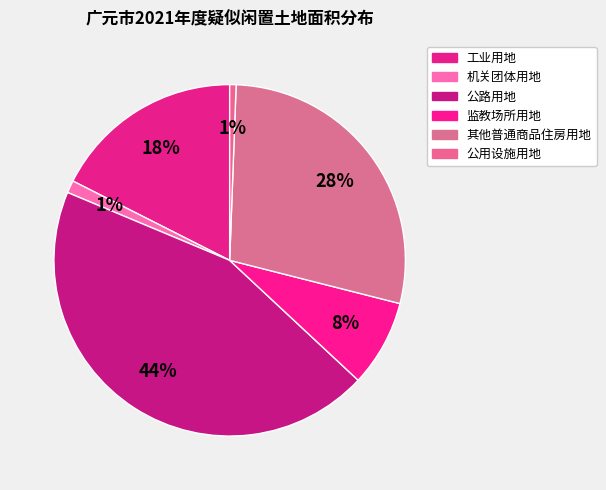

The 机关团体用地 slice represents 8% of the pie. True or false?

False